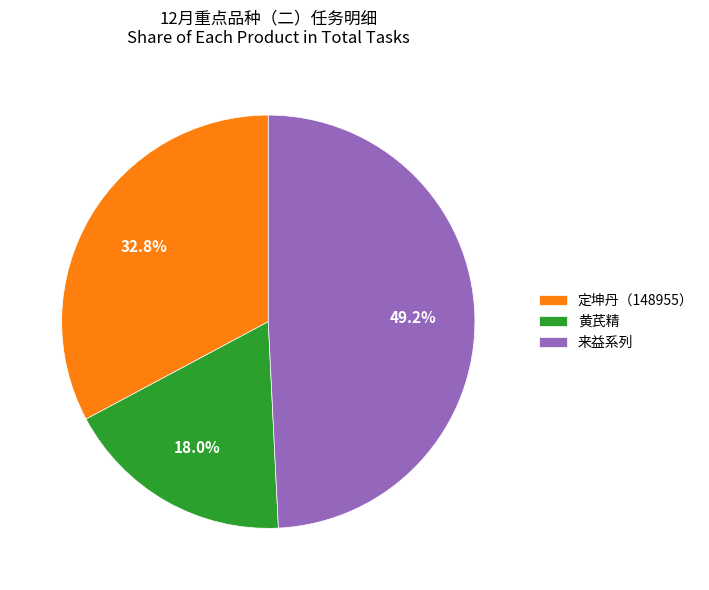

Do 来益系列 and 定坤丹（148955） together represent more than half of the pie?

Yes